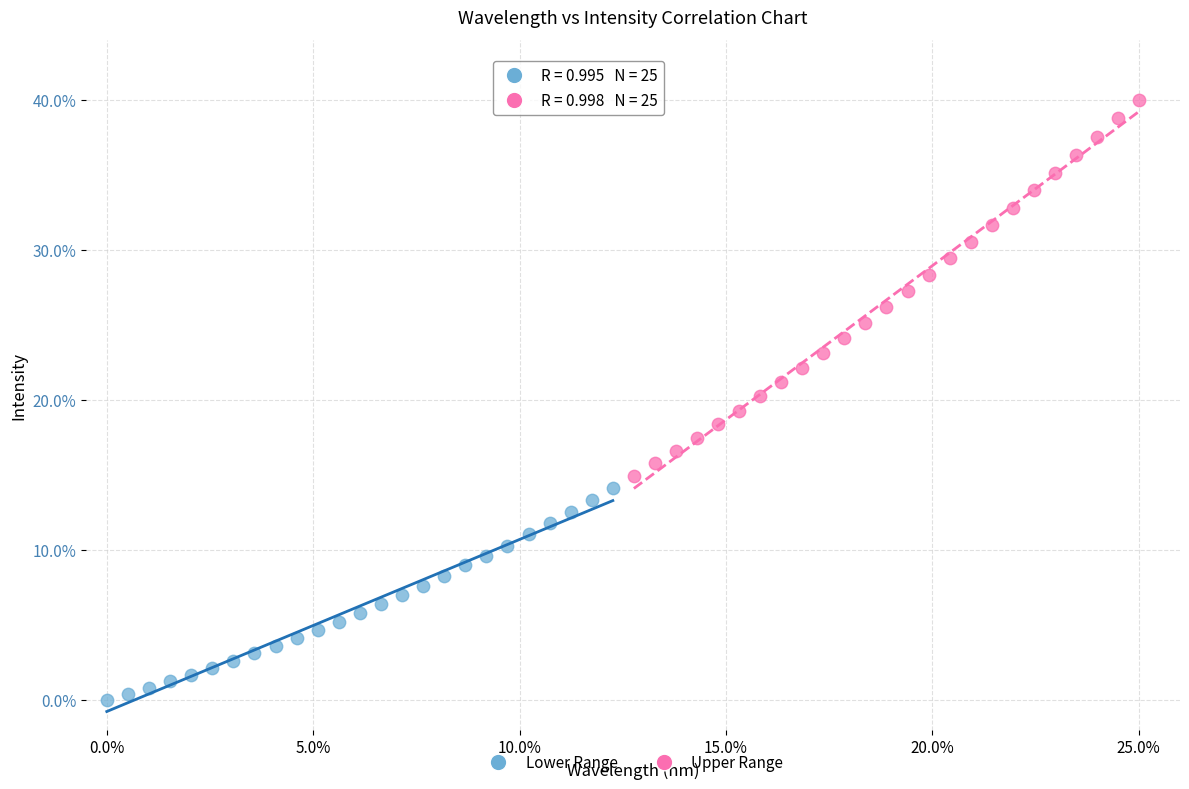

Which series reaches the minimum Y coordinate?

Lower Range